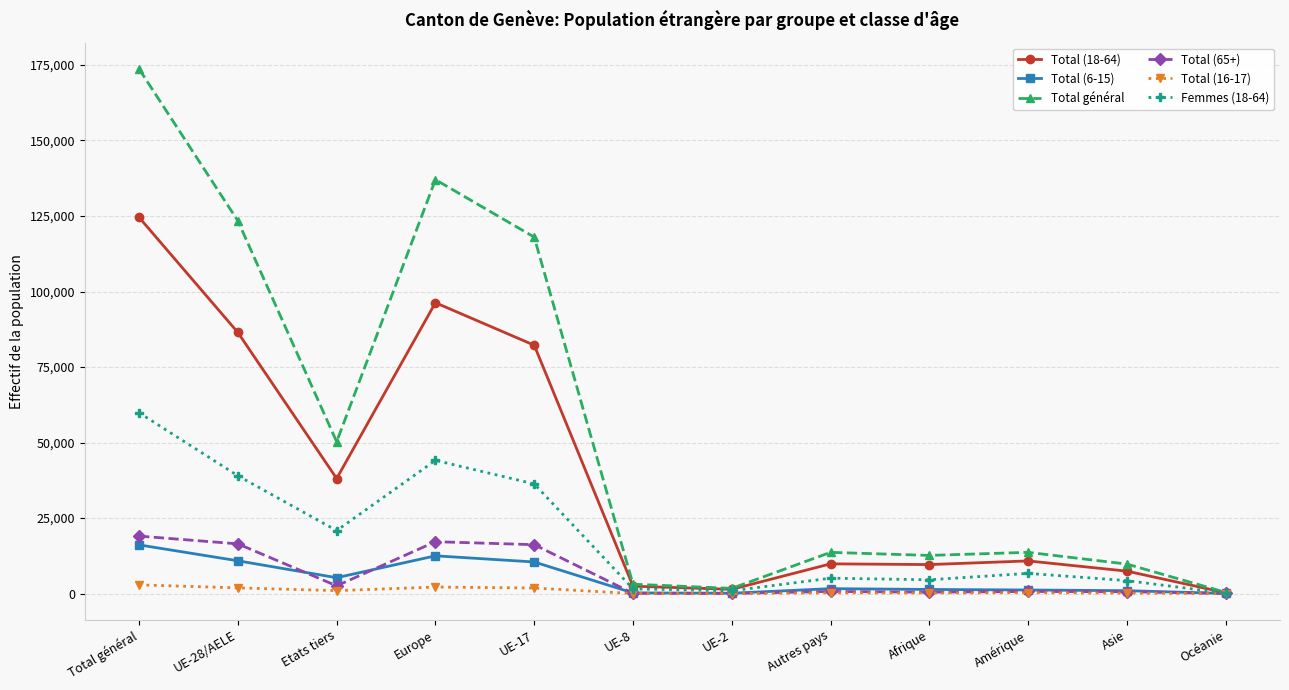

At how many categories does at least one series exceed 56329?

4